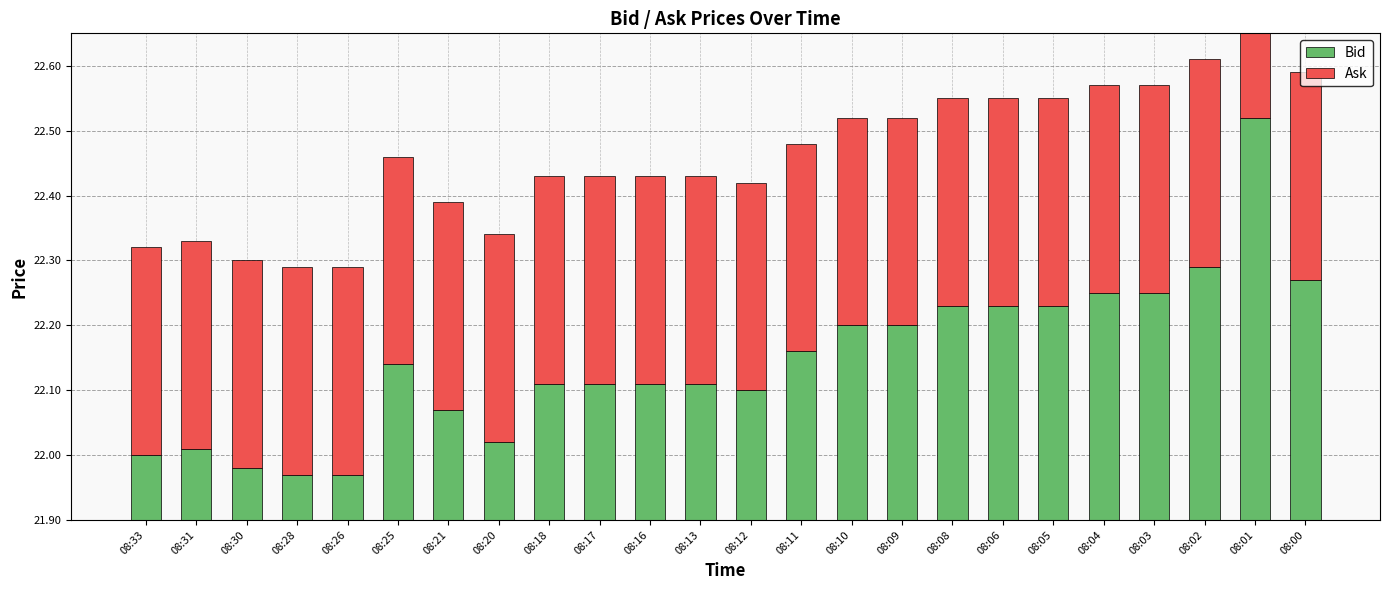

How many Ask values are between 0 and 1?

24